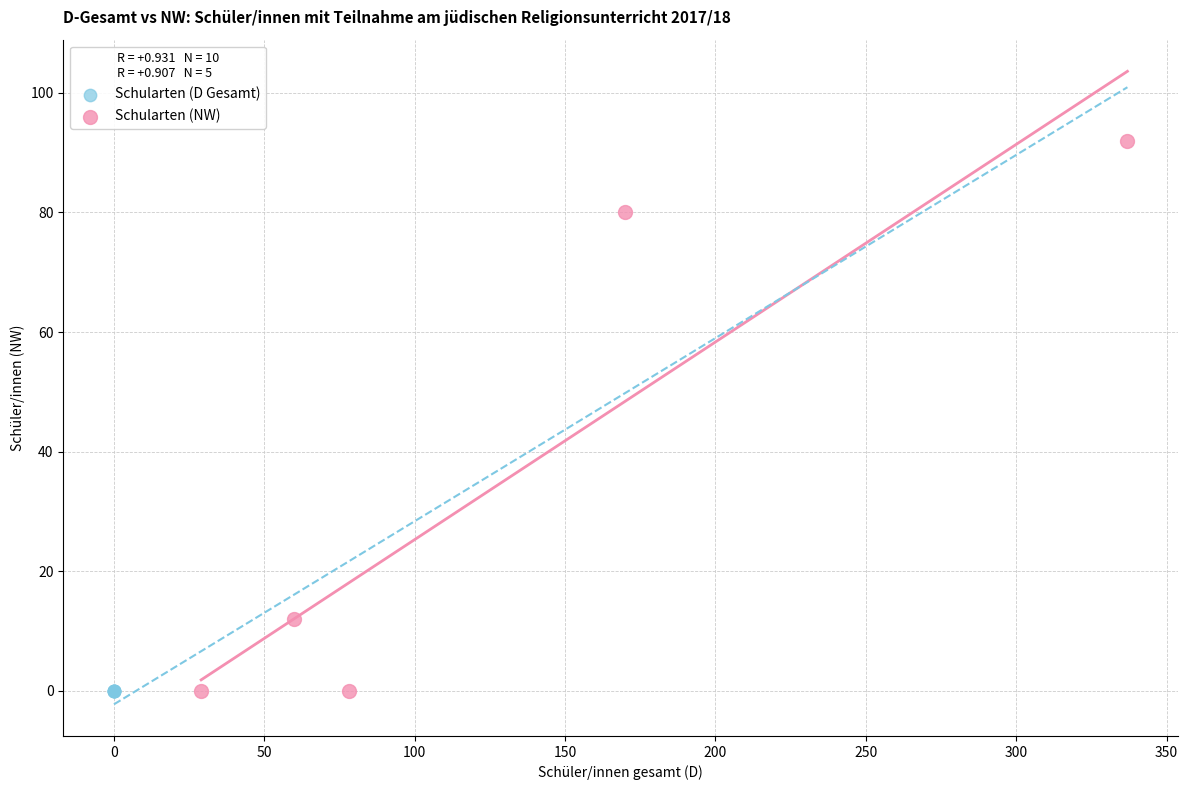

Which series contains the highest Y value?

Schularten (NW)